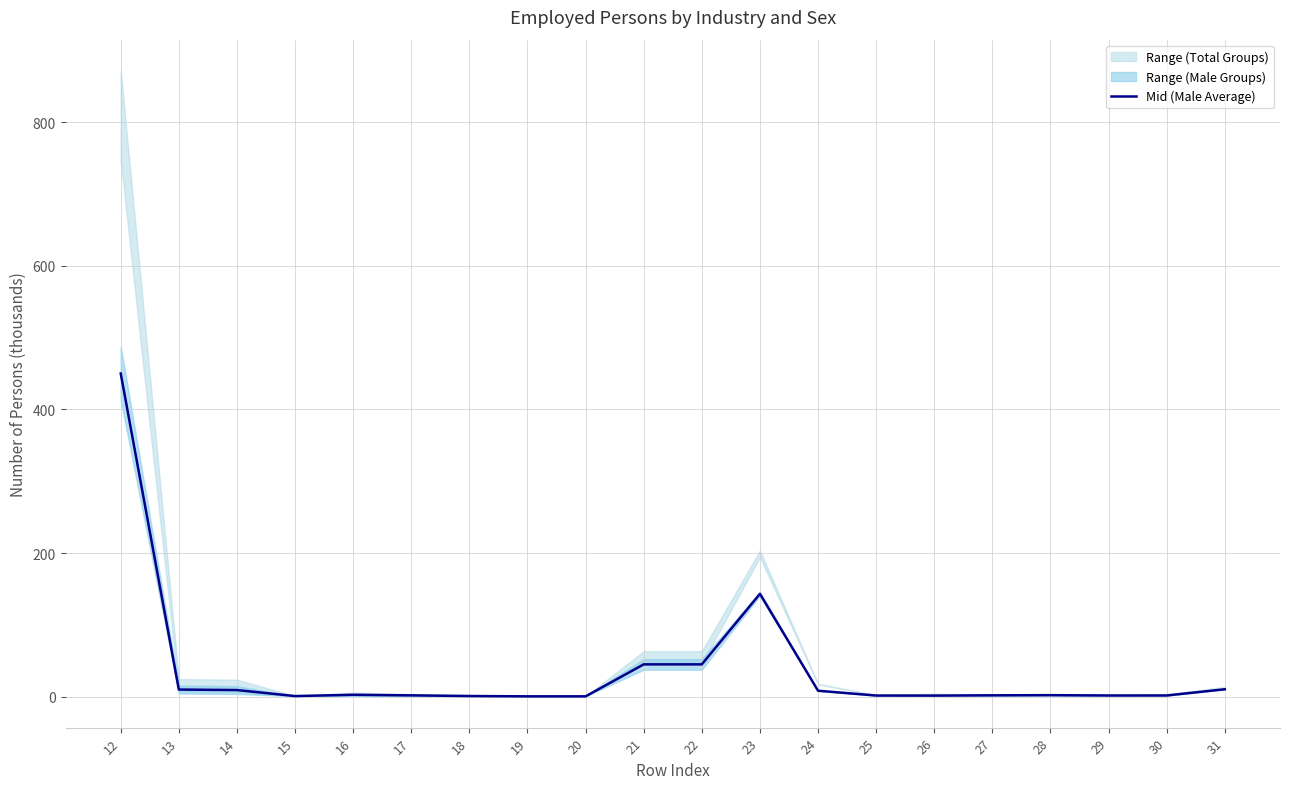

Does the chart display data point markers on the line(s)?

No